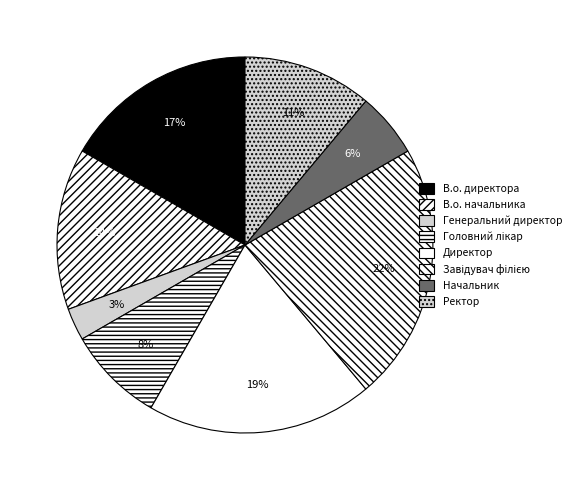

Is there a majority slice in this chart?

No